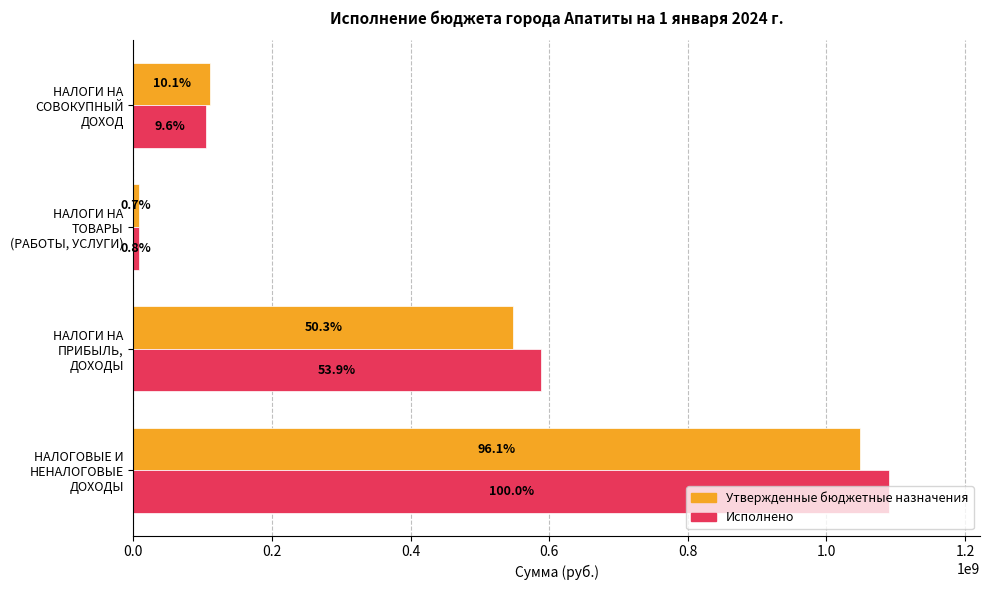

What are all the series names shown in the legend?

Утвержденные бюджетные назначения, Исполнено